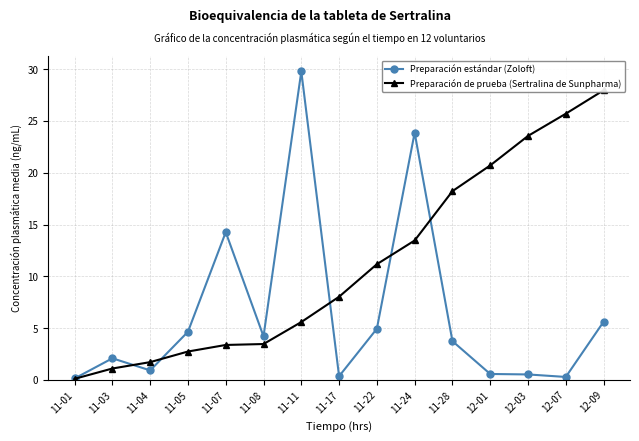

Which has a higher value, 11-24 or 11-05?

11-24